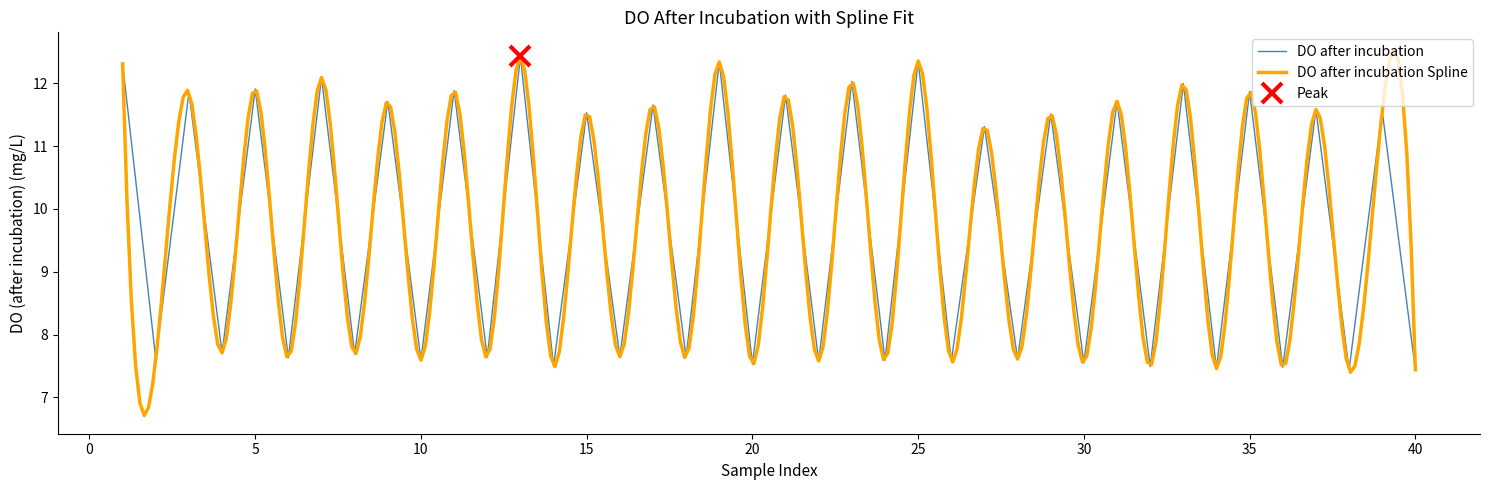

Is this an area chart (filled region under the line)?

No